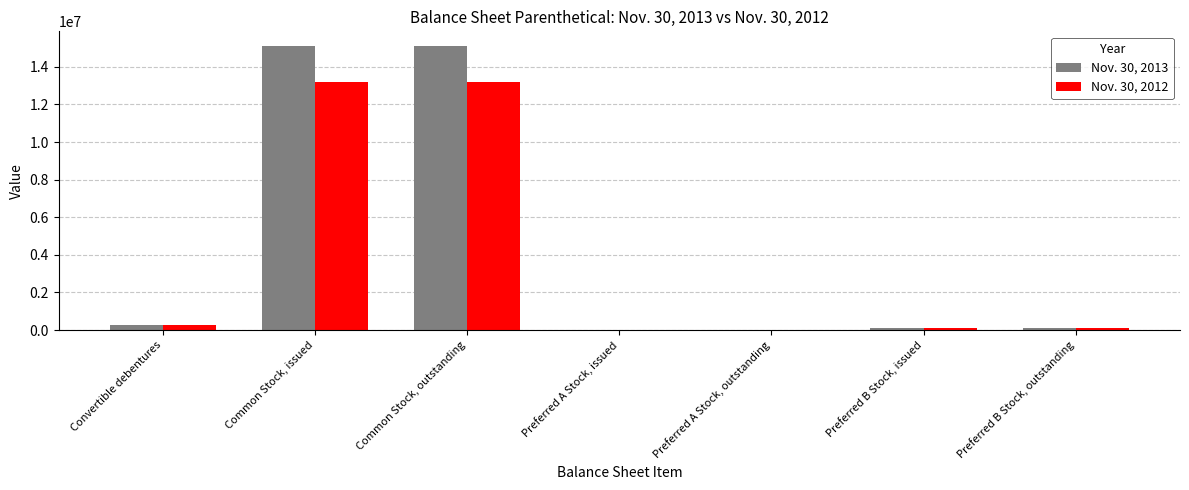

Reading left to right, transcribe all the data shown in this chart.

Nov. 30, 2013: 241925	15135231	15135231	3000	3000	87500	87500
Nov. 30, 2012: 253450	13201898	13201898	3000	3000	87500	87500